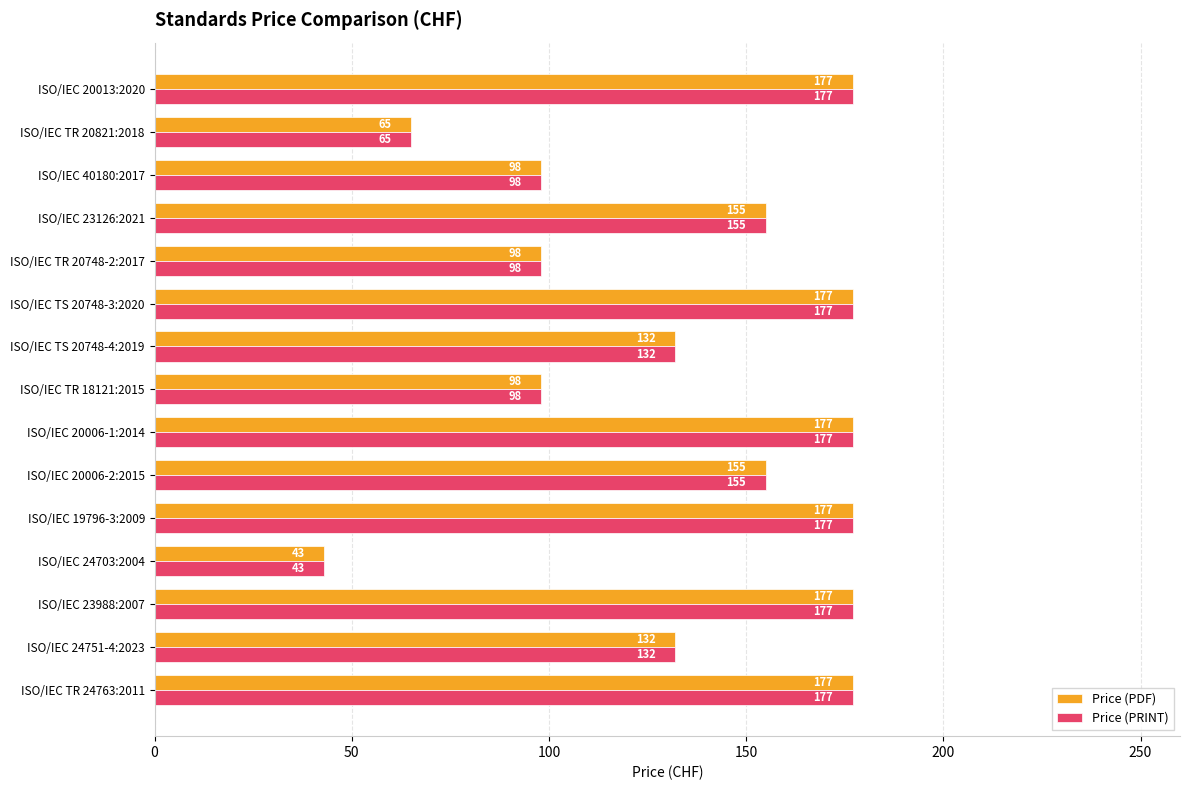

The Price (PDF) series shows 56 at ISO/IEC TR 18121:2015. True or false?

False